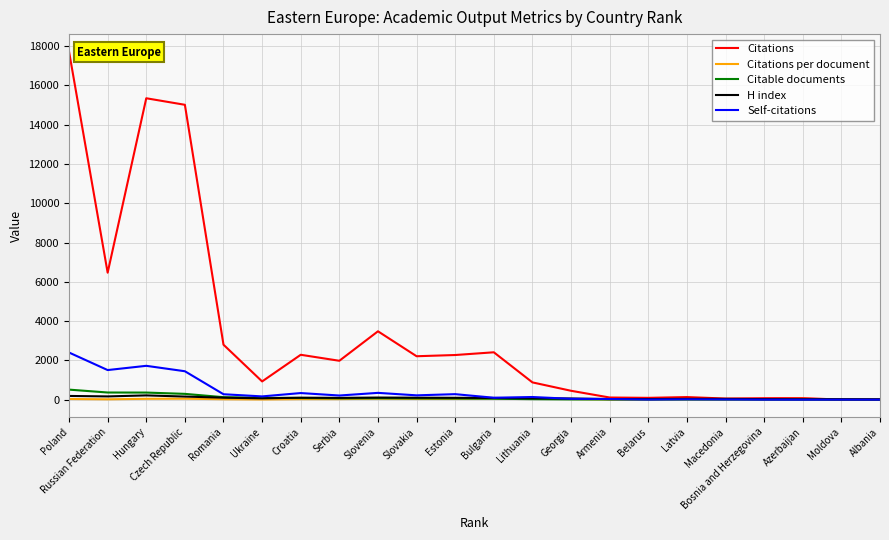

True or false: Self-citations has a value of -1484.1 at Azerbaijan.

False